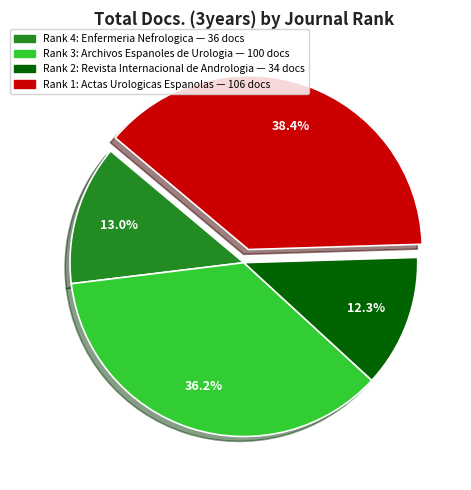

Is there any slice that represents more than half of the pie?

No